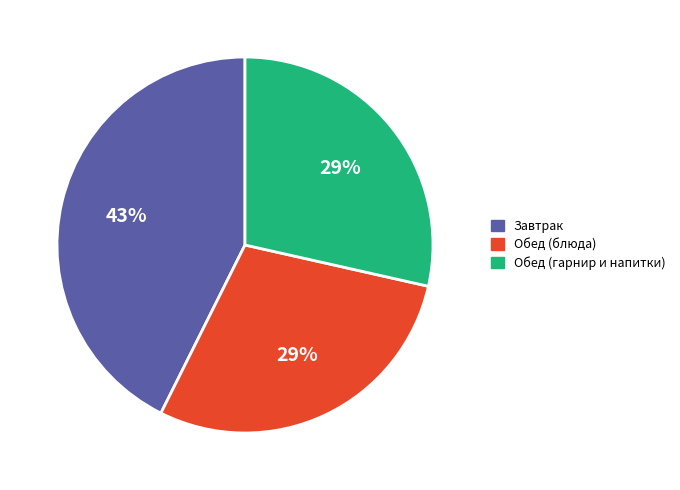

To the nearest percent, what is the average slice percentage?

33%